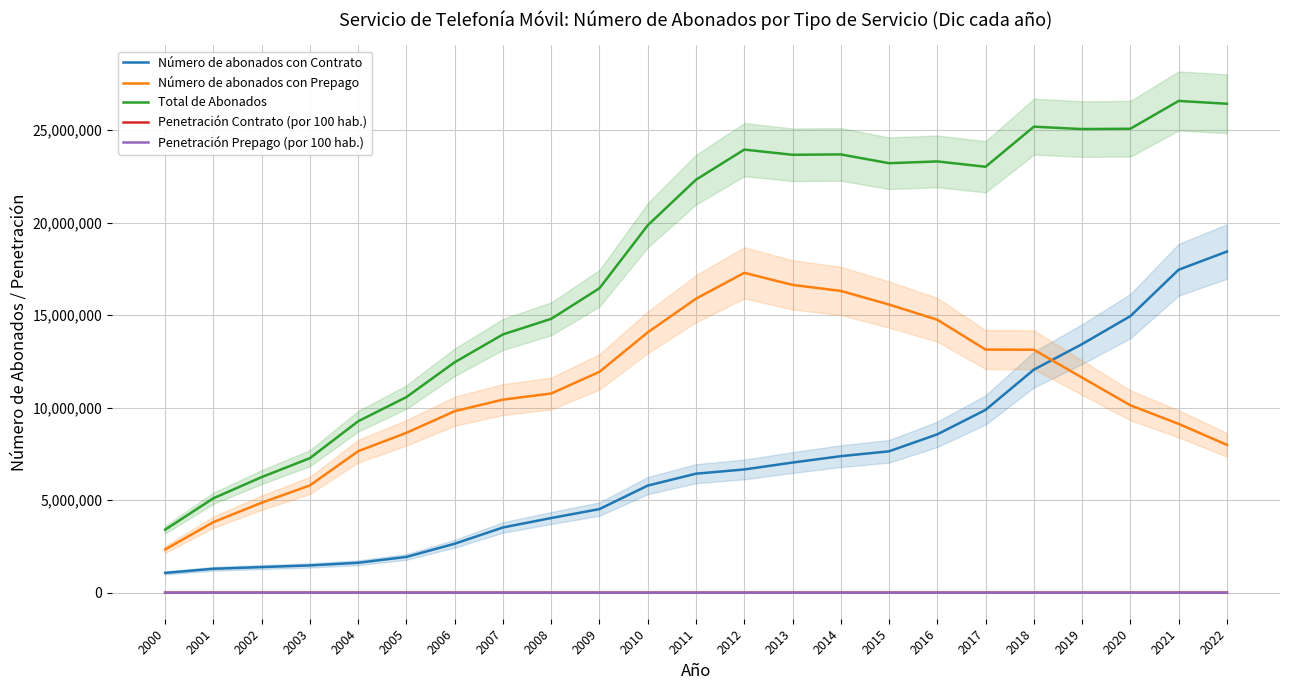

Count the number of data series in this chart.

5